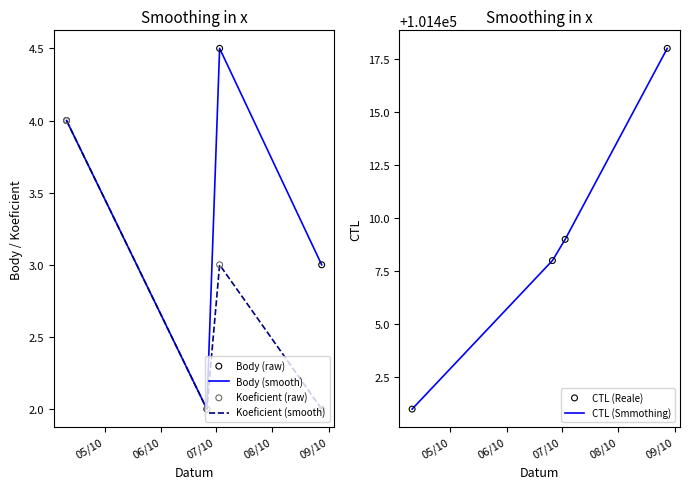

What are all the series names shown in the legend?

Body (smooth), Koeficient (smooth), Body (raw), Koeficient (raw), CTL (Smmothing), CTL (Reale)